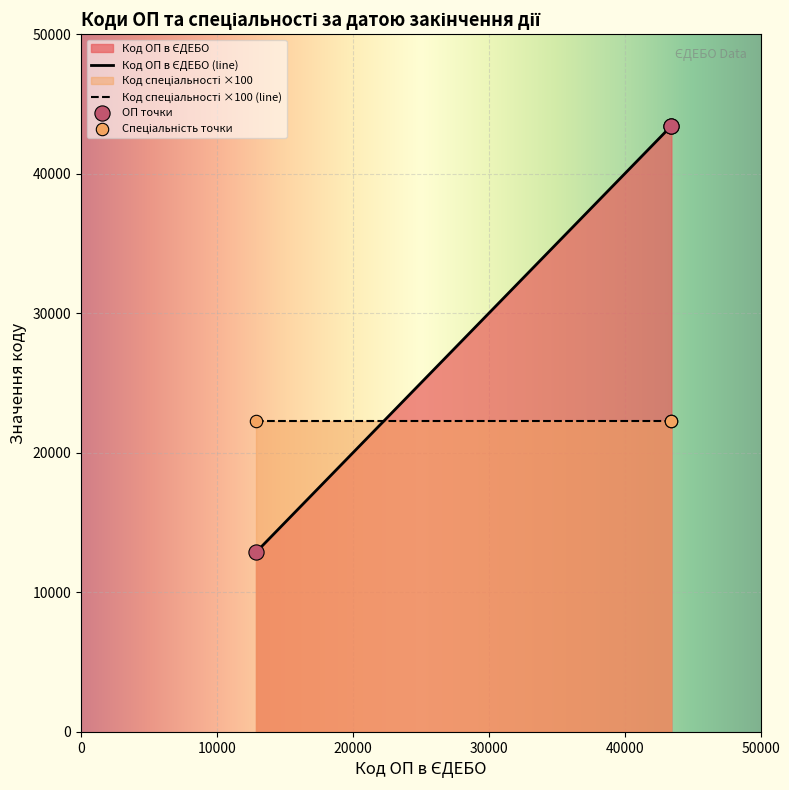

Approximately how many times larger is the value at 2025-07-01 compared to 2025-07-01?

1.0